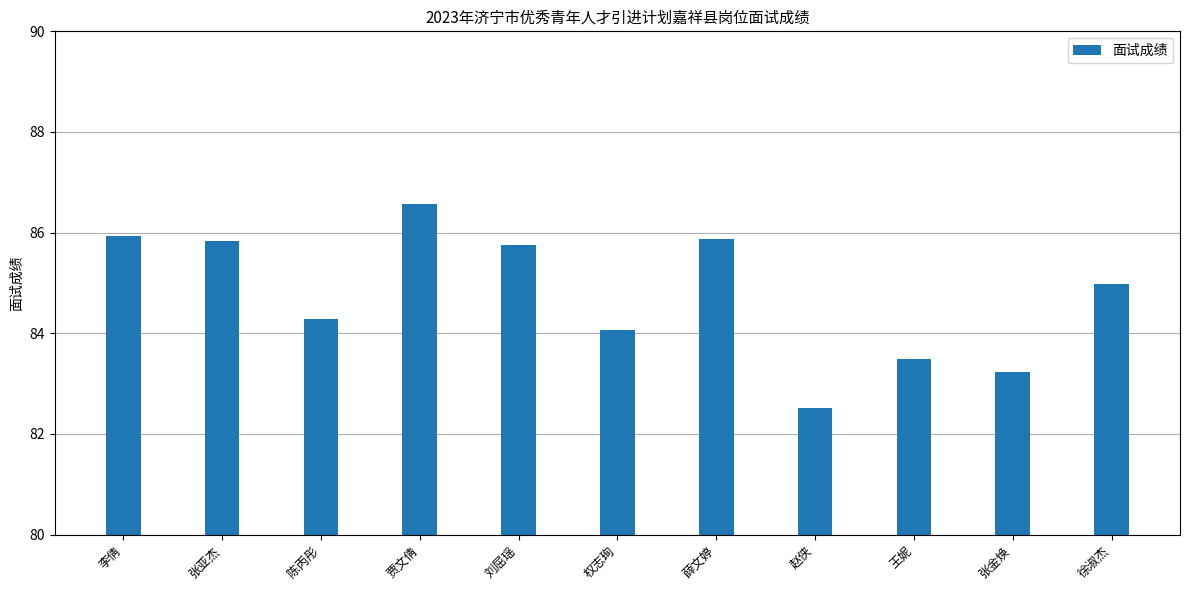

Read the value at 张金焕.

83.2